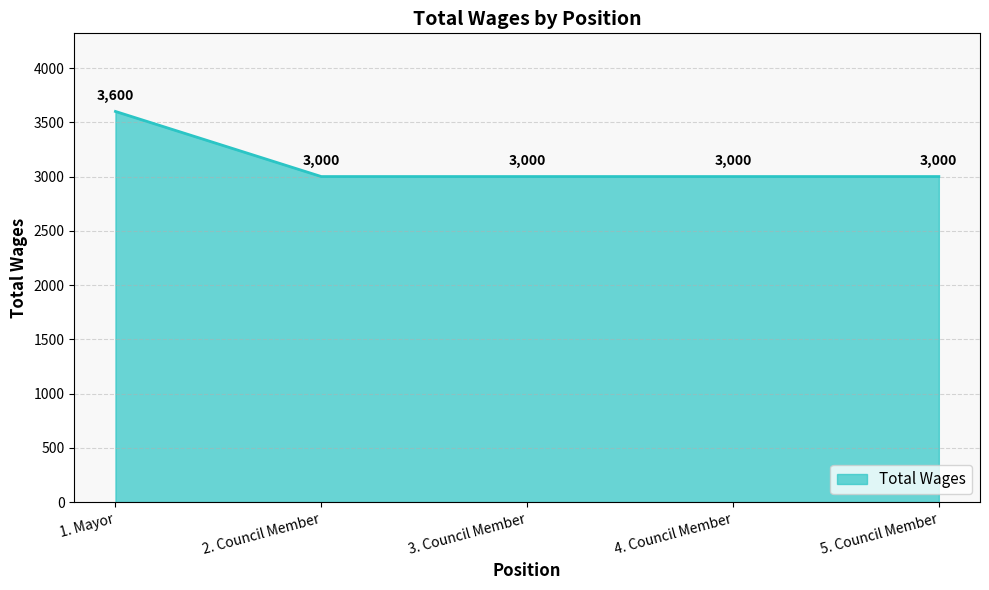

What is the minimum value shown in the chart?

3000